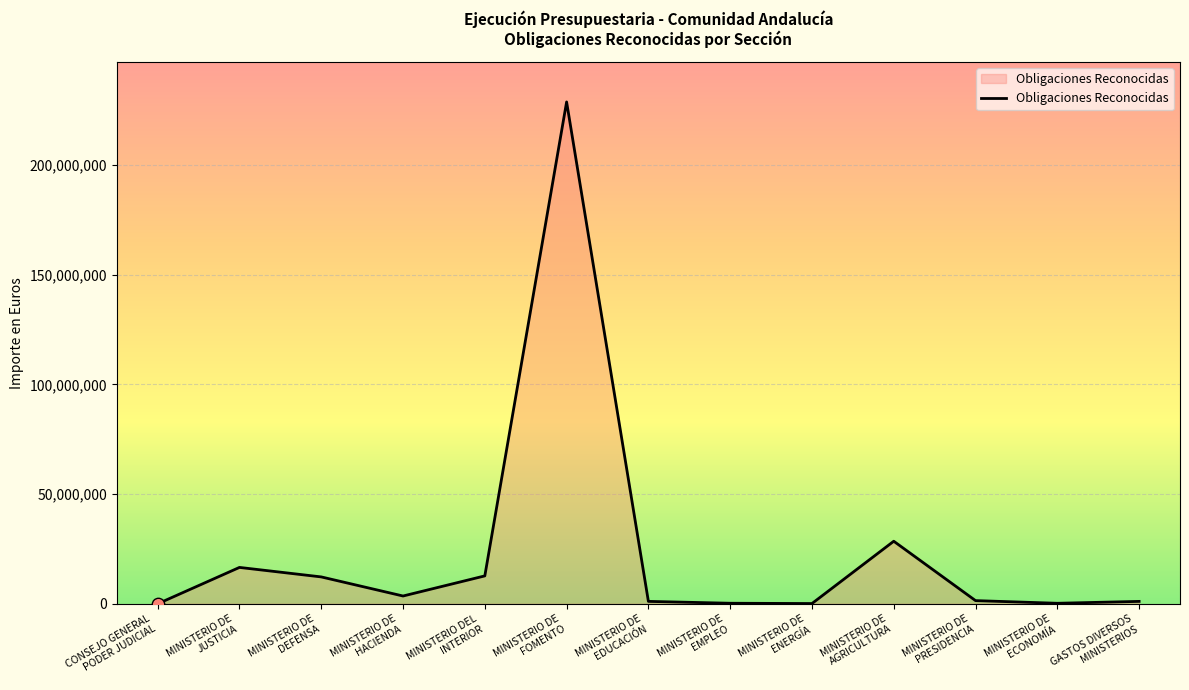

What is the ratio of the value at MINISTERIO DE
AGRICULTURA to the value at MINISTERIO DE
EMPLEO?

109.0